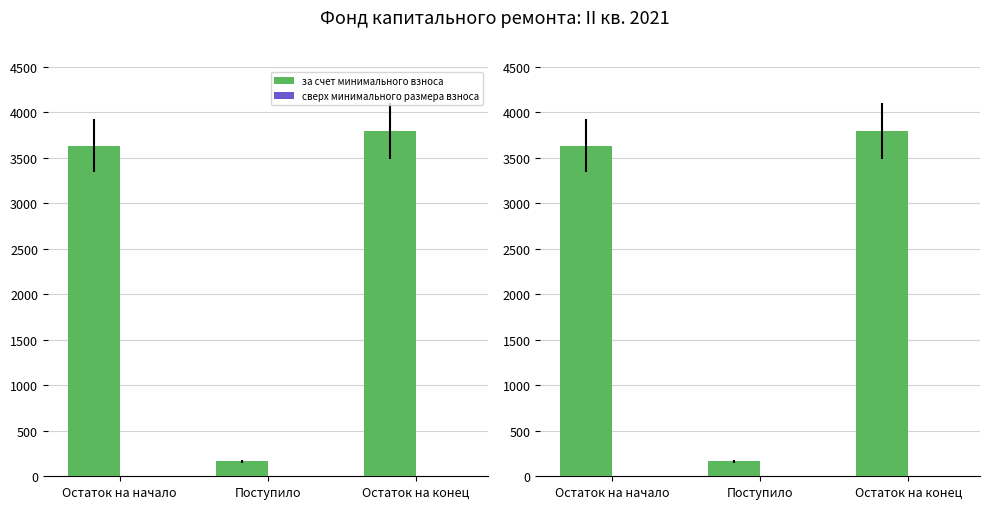

How many values in the за счет минимального взноса series are below 3633?

1